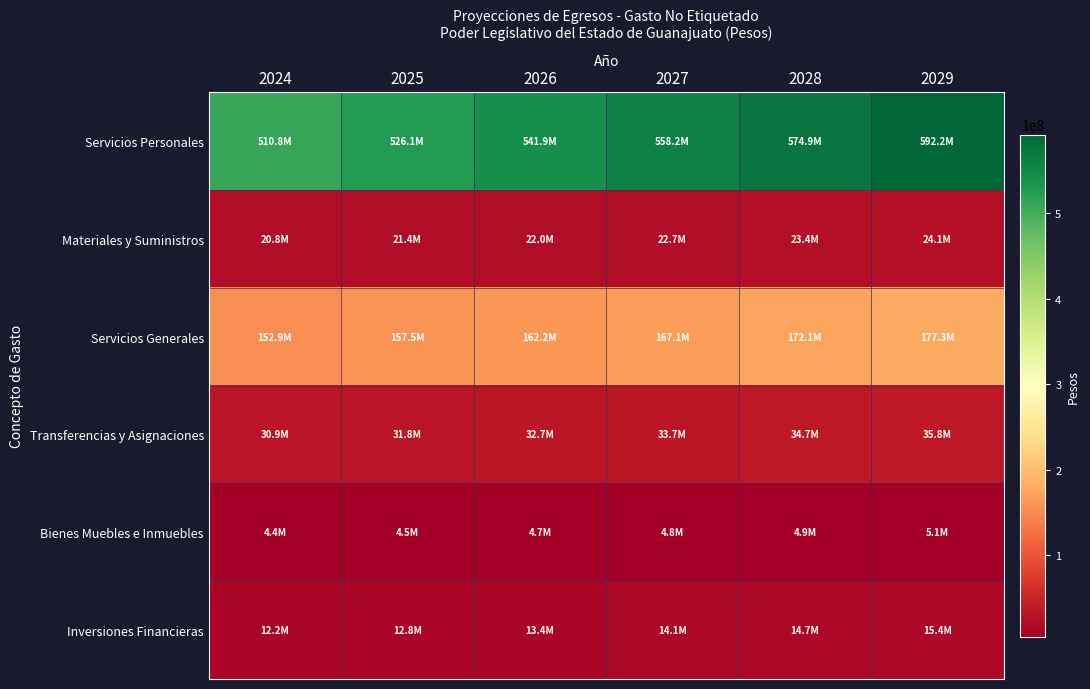

Which series has the widest spread of values?

Servicios Personales